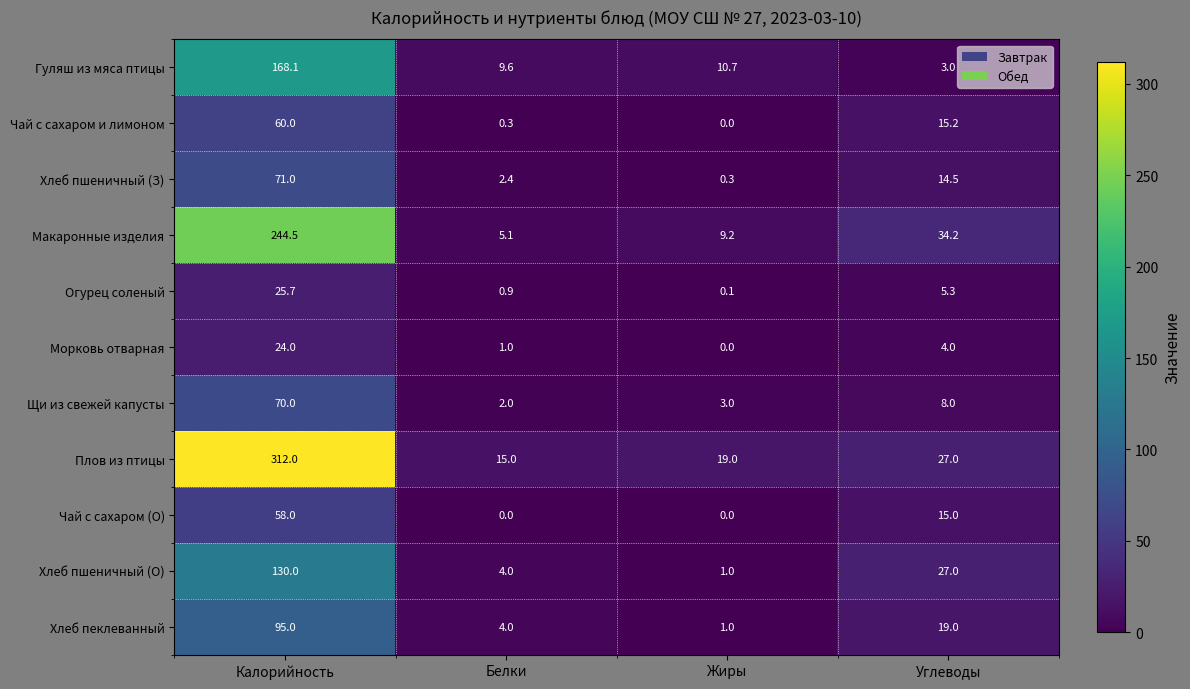

List the series in order of their peak value, lowest first.

Морковь отварная, Огурец соленый, Чай с сахаром (О), Чай с сахаром и лимоном, Щи из свежей капусты, Хлеб пшеничный (З), Хлеб пеклеванный, Хлеб пшеничный (О), Гуляш из мяса птицы, Макаронные изделия, Плов из птицы